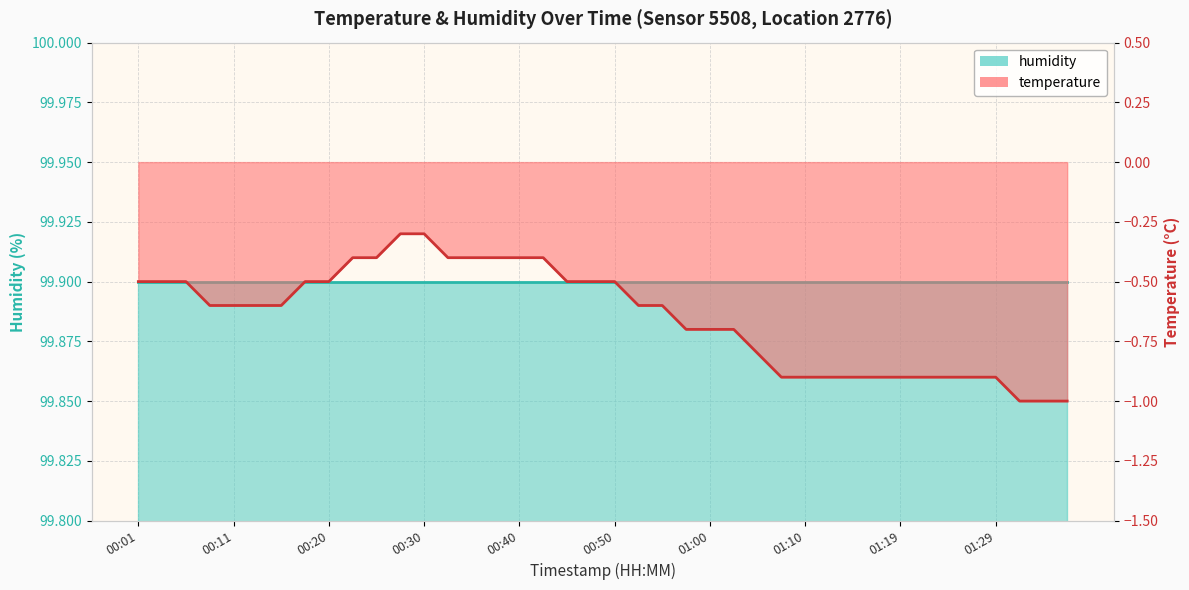

Which category has the lowest value across all series?

01:32